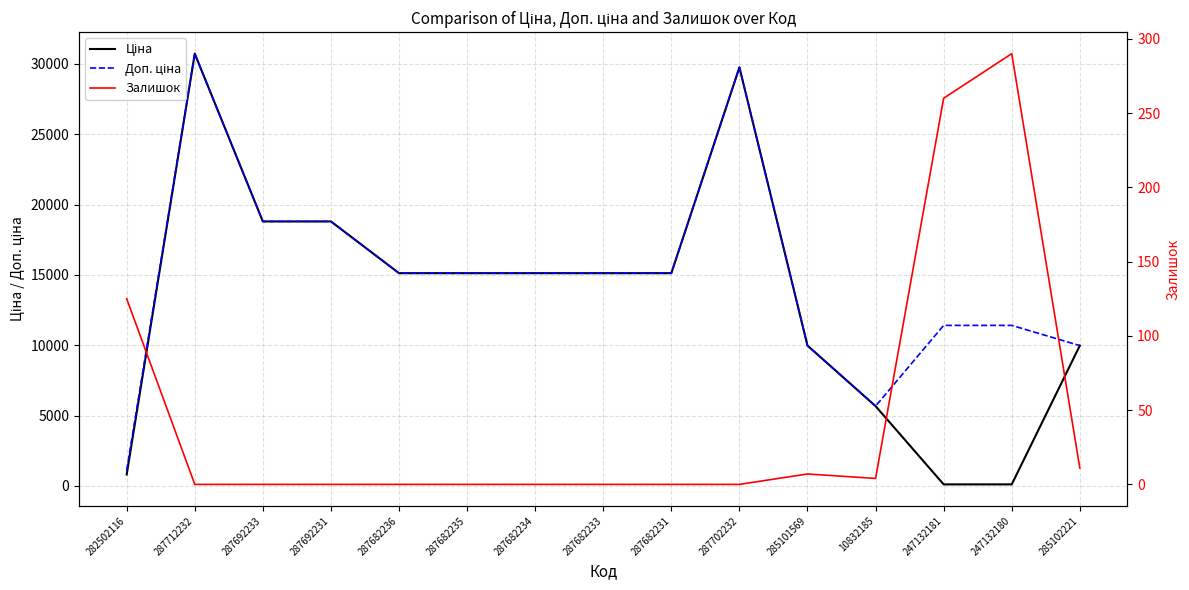

Where is the first local maximum for Ціна?

287712232